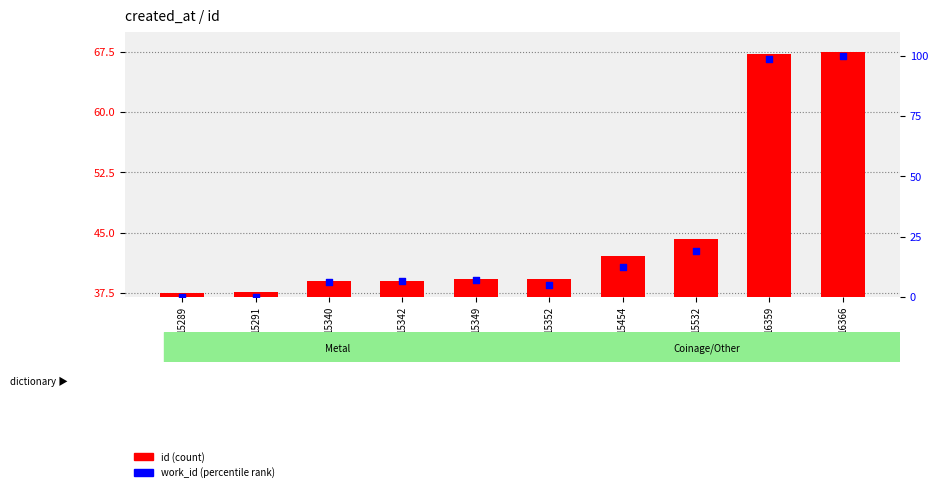

Which series has the largest total across all categories?

id